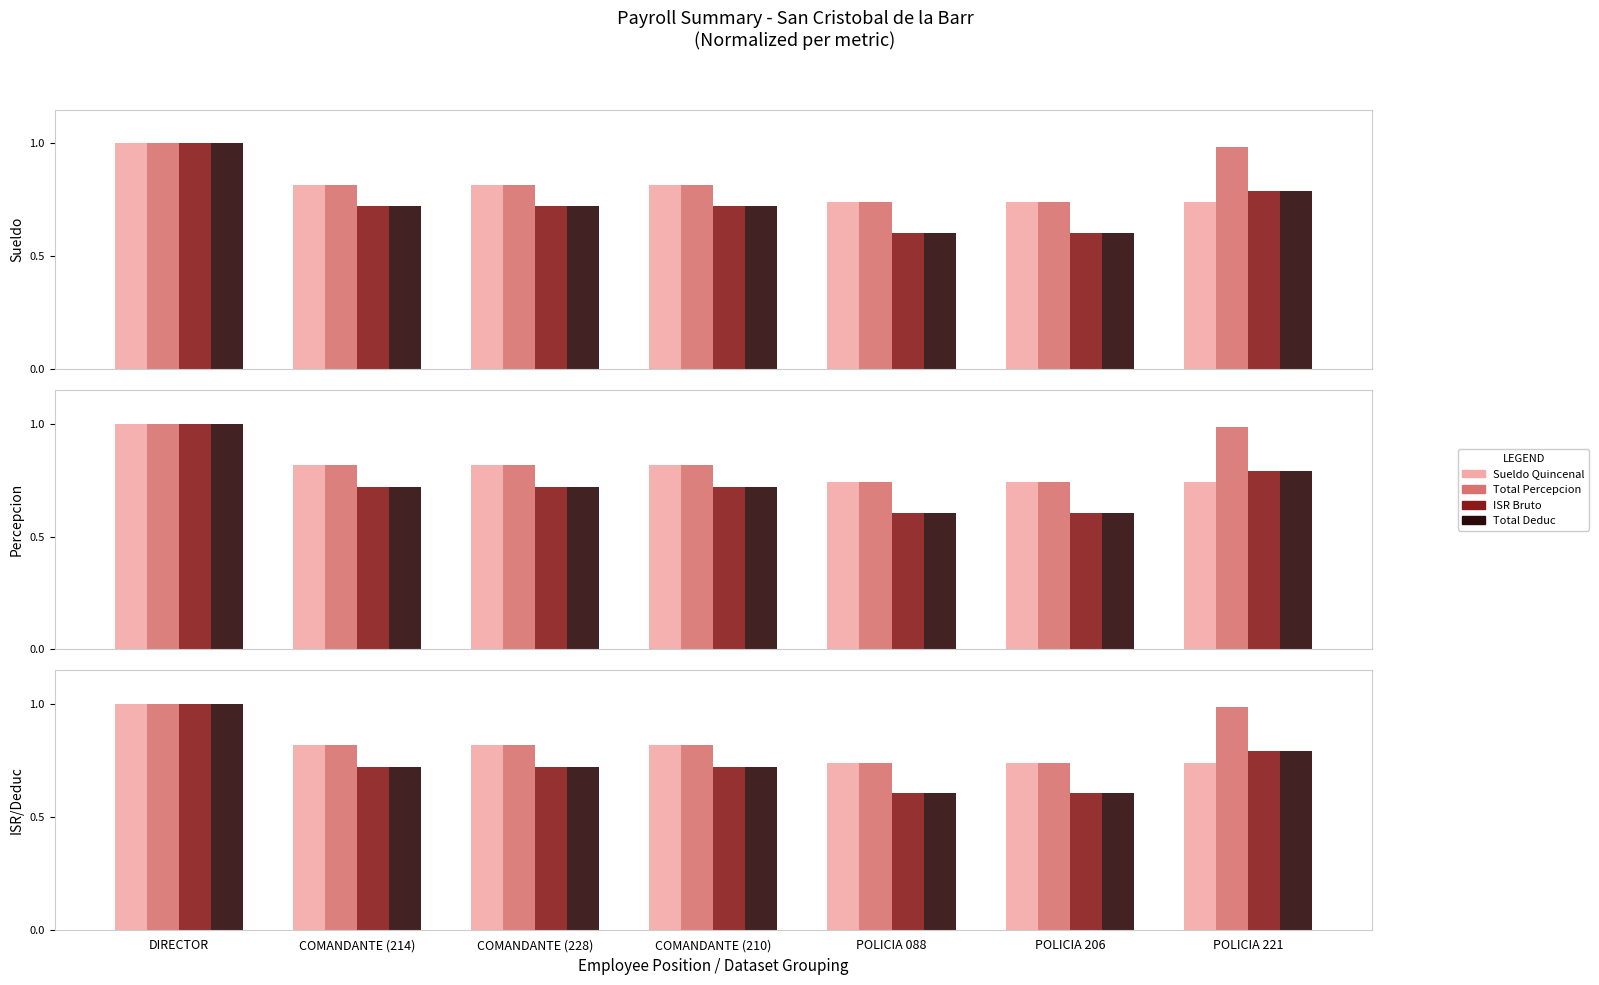

What is the difference between the maximum and minimum values in the Total Deduc series?

0.4